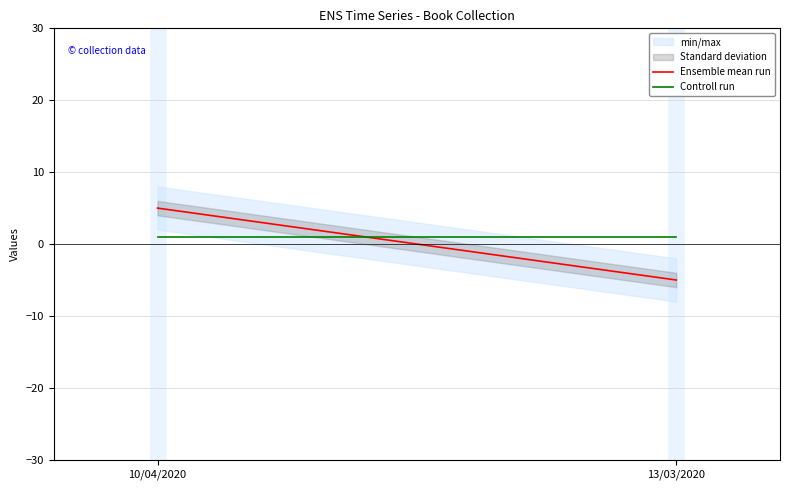

What is the value of the Controll run point at the 1st from the left?

1